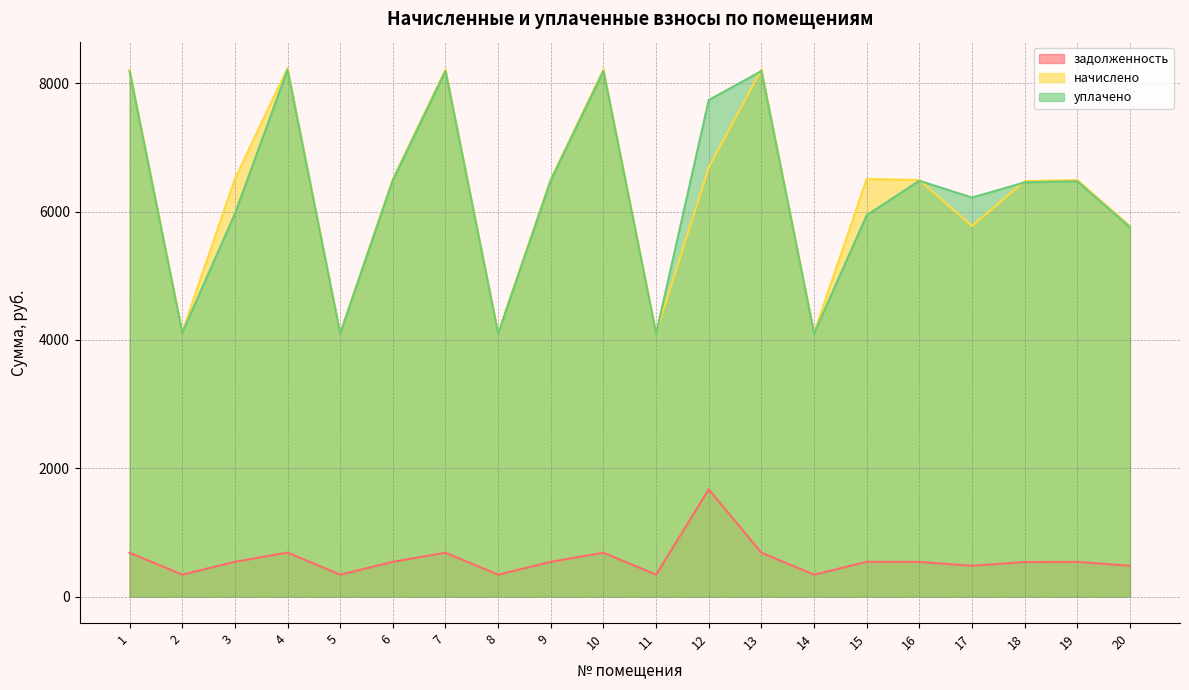

True or false: задолженность has a value of 163.7 at 5.

False